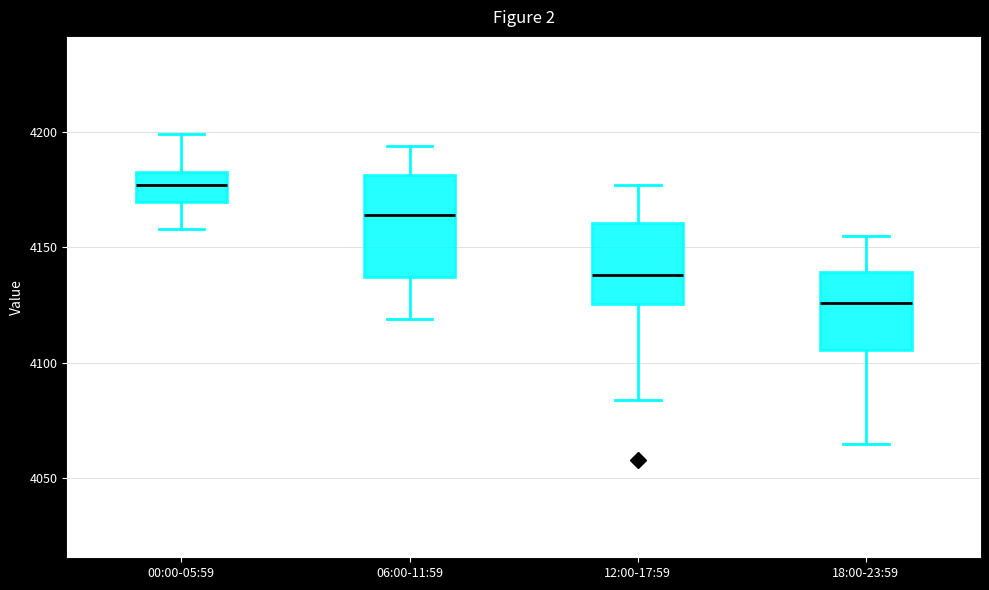

Comparing the boxes themselves (not the whiskers), which one is the tallest?

06:00-11:59